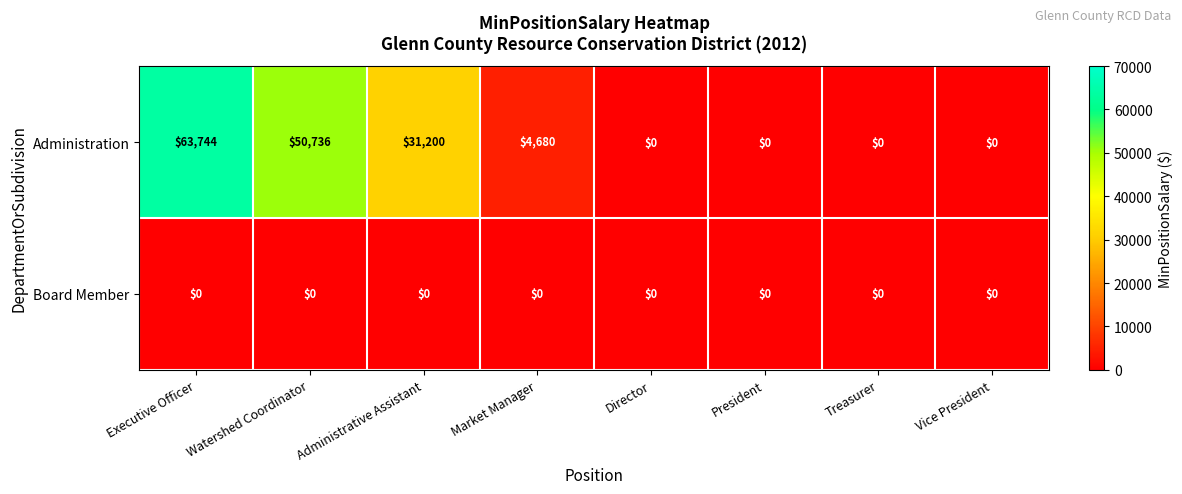

What is the difference between the maximum and minimum values in the Administration series?

63744